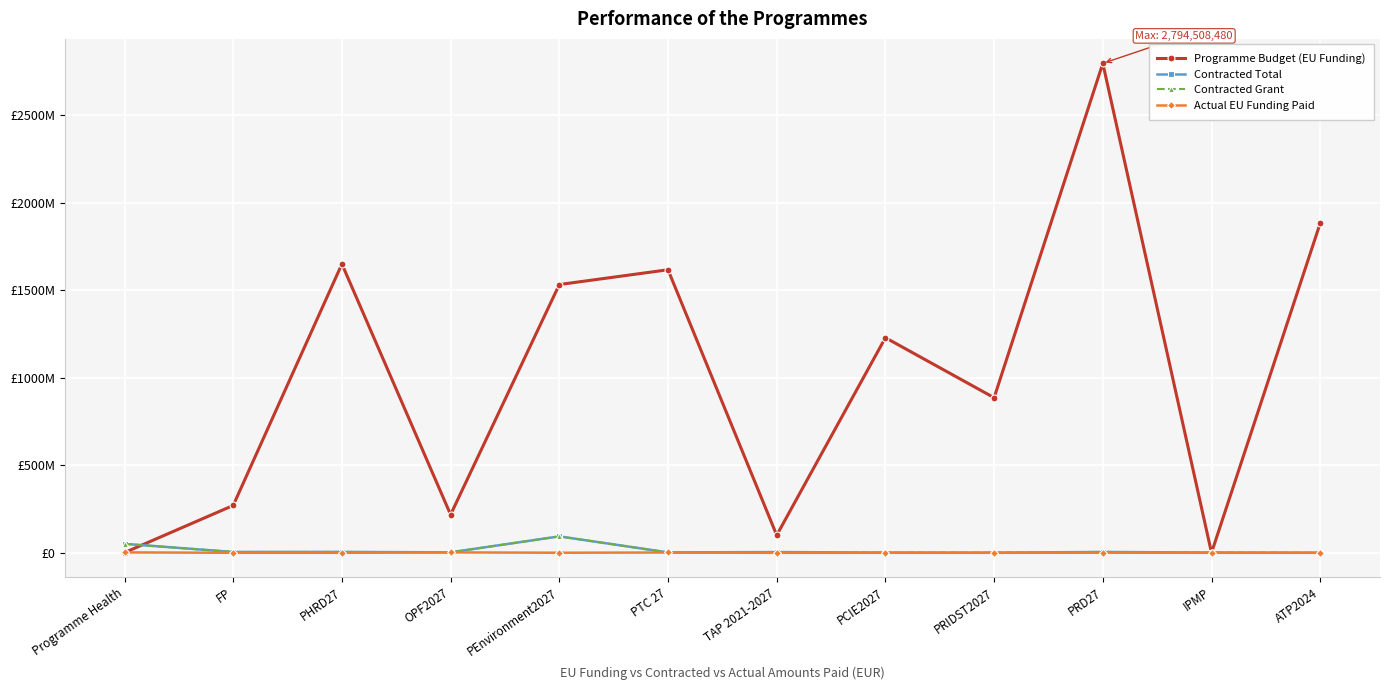

What is the label of the 1st point from the right?

ATP2024